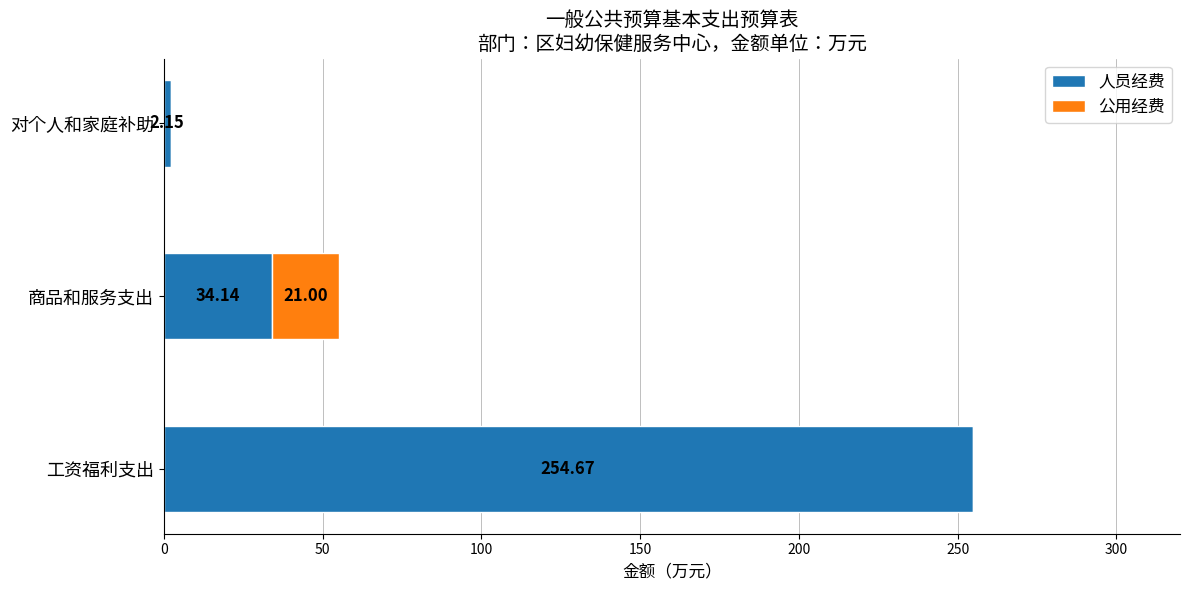

What is the total value across all series at 工资福利支出?

254.7